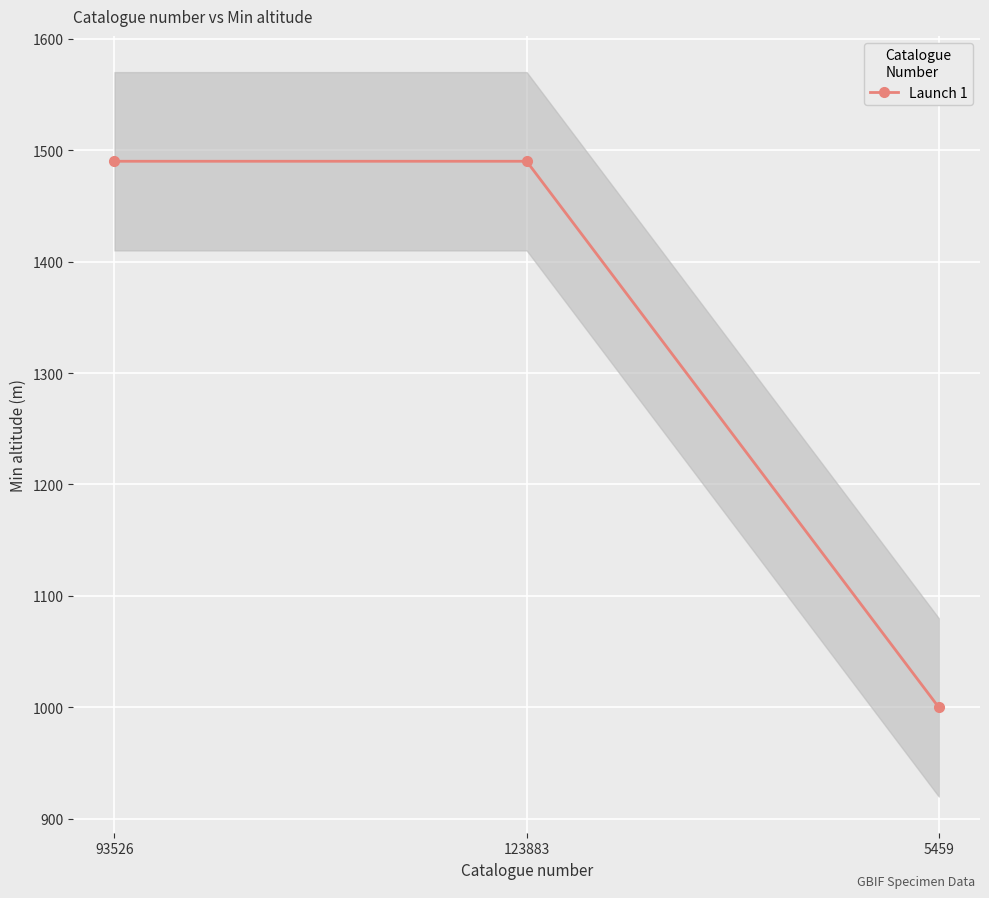

Which category has the highest value across all series?

93526